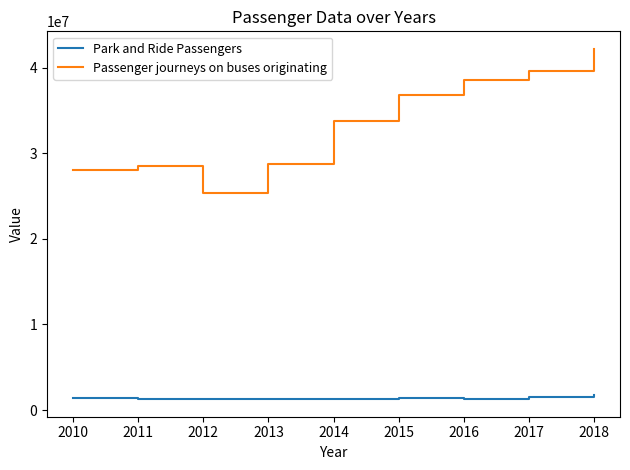

True or false: Park and Ride Passengers and Passenger journeys on buses originating intersect in this chart.

False